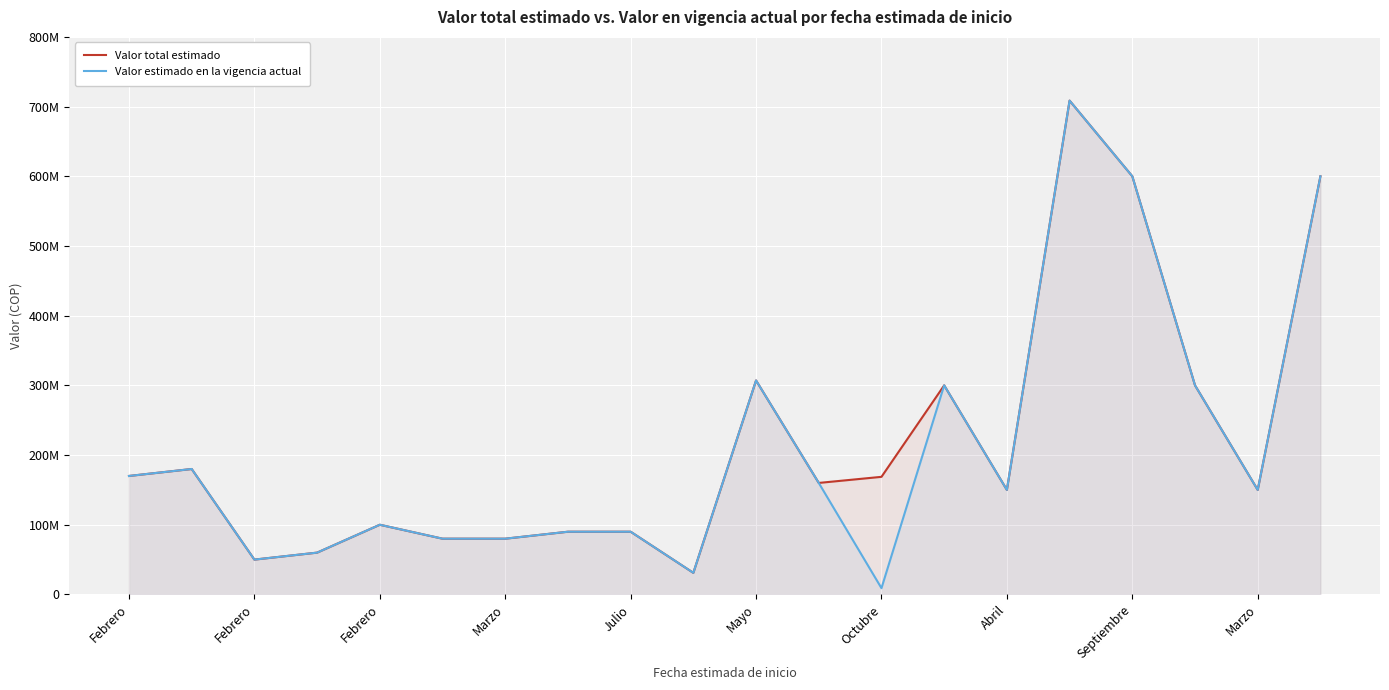

At which category is the sum across all series the highest?

15